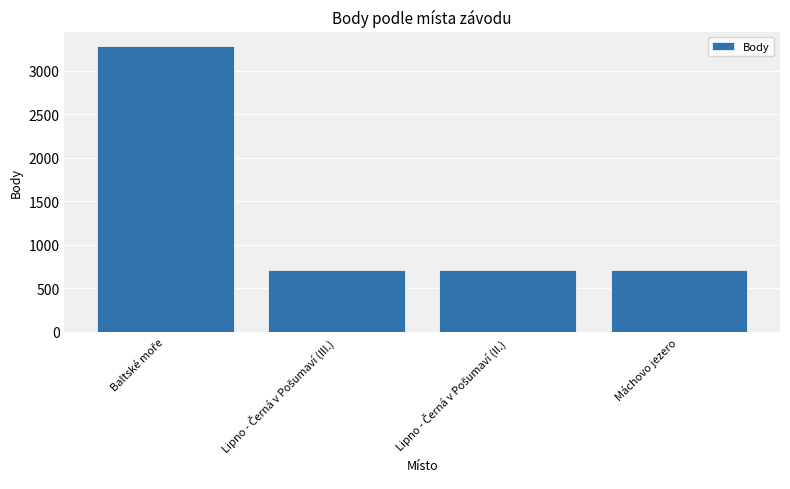

Reading right to left, transcribe all the data shown in this chart.

707	707	707	3283